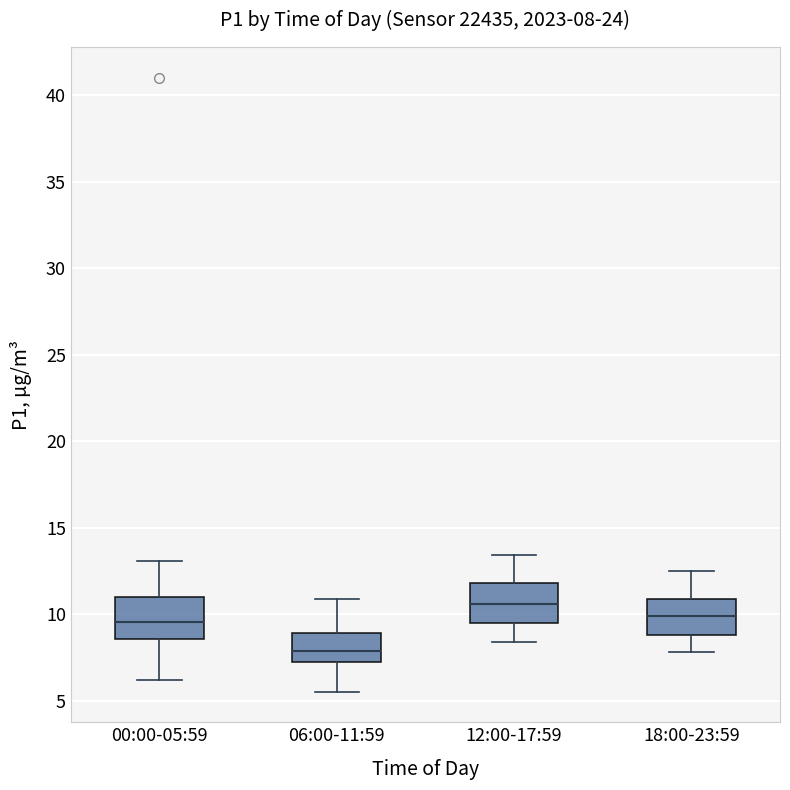

Which box has the highest median line?

12:00-17:59